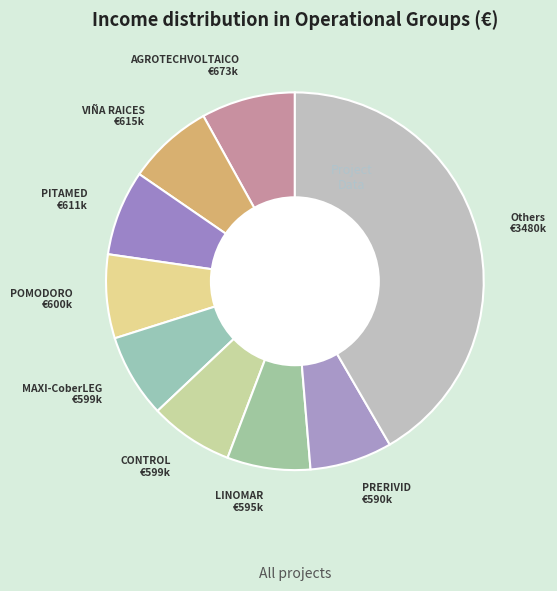

Is the sum of AGROTECHVOLTAICO and PITAMED greater than half?

No